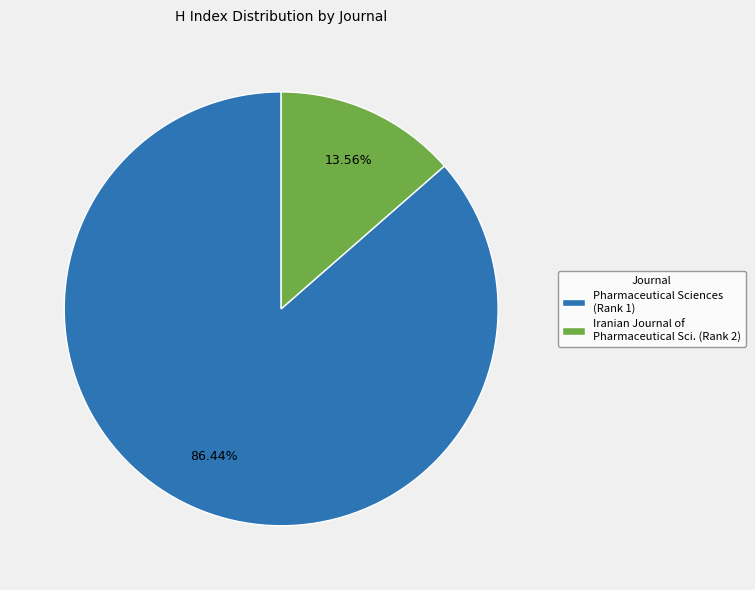

To the nearest percent, what is the average slice percentage?

50%